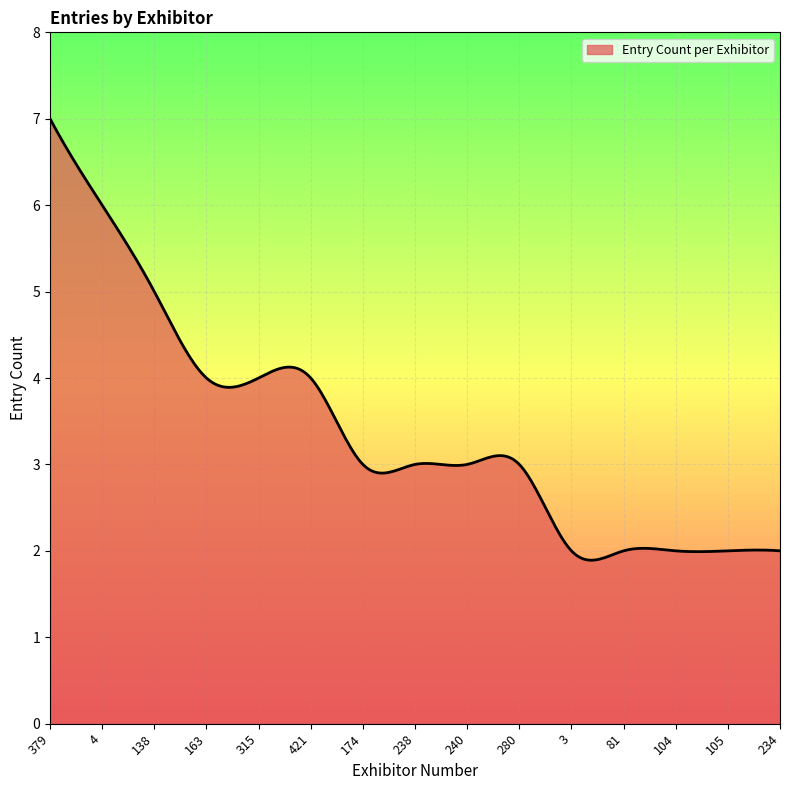

What is the difference between the maximum and minimum values?

5.1